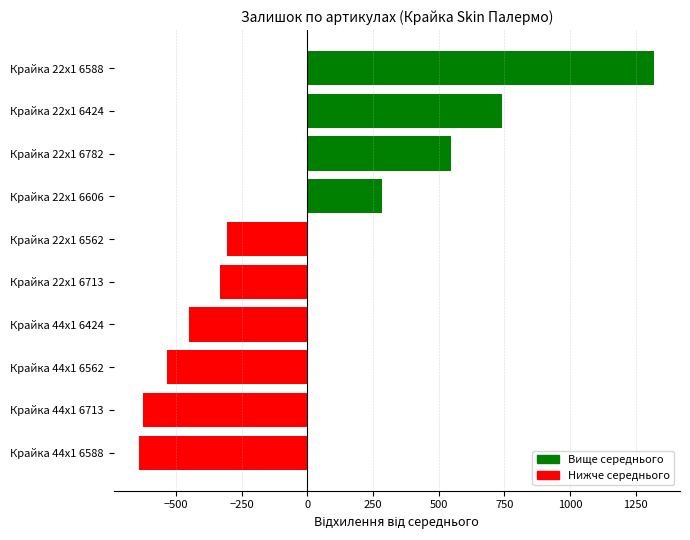

What is the change in value from Крайка 44x1 6424 to Крайка 22x1 6588?

+1772.0